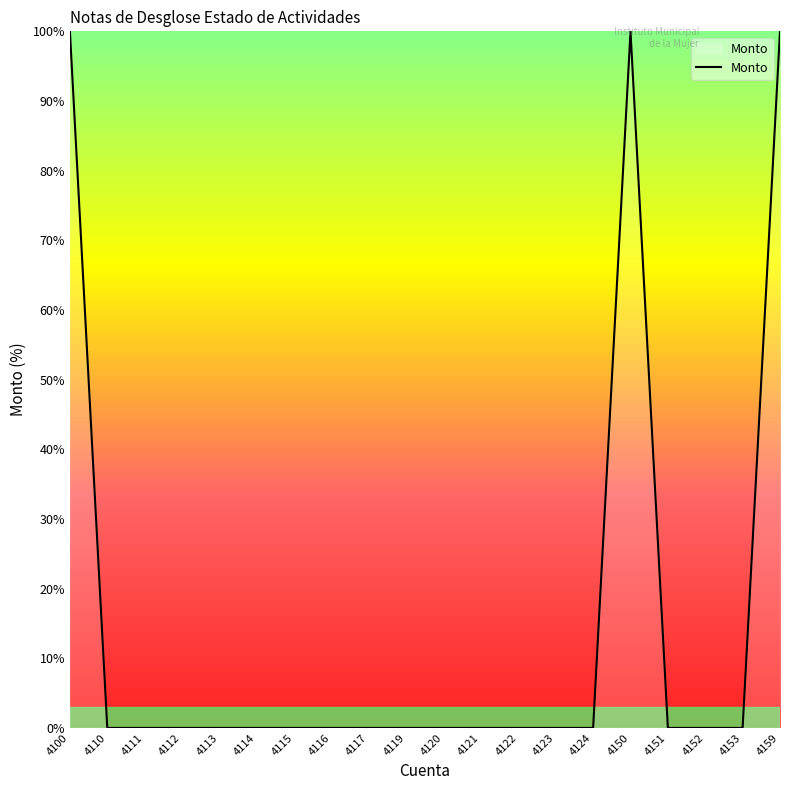

Between 4150 and 4121, which is larger?

4150